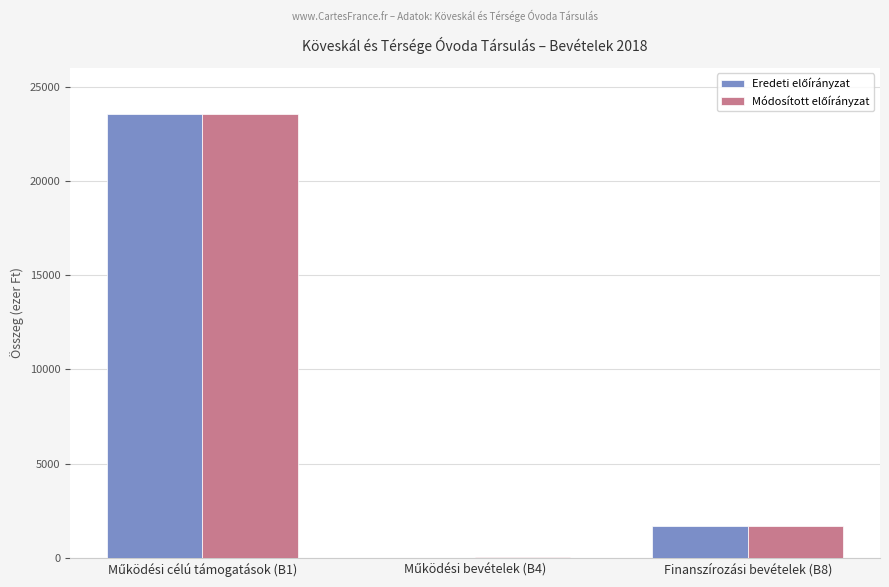

What is the greatest value displayed?

23560.3